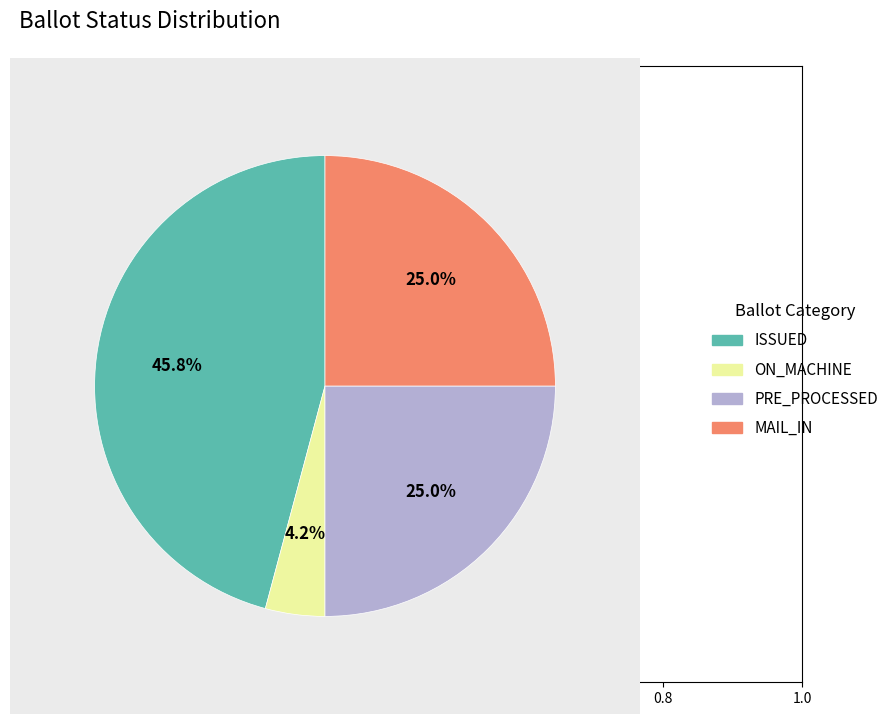

Which category has the biggest portion of the pie?

ISSUED